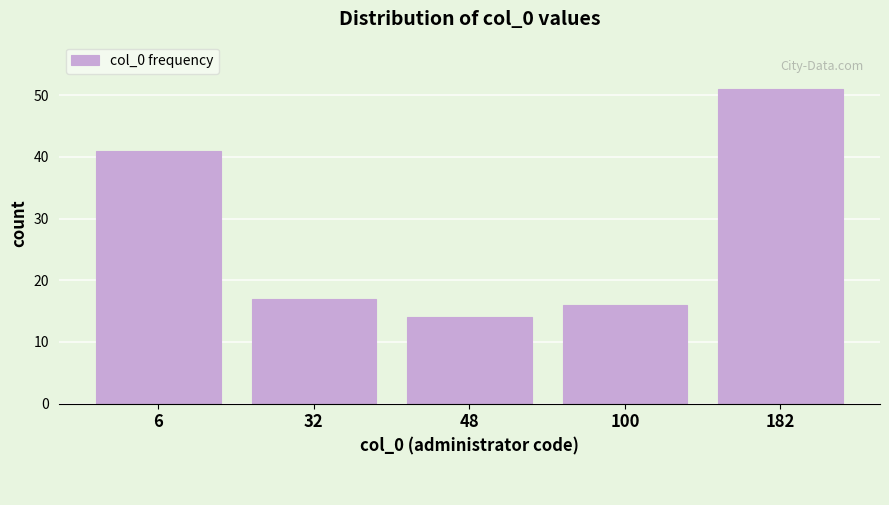

Reading left to right, transcribe all the data shown in this chart.

6=41	32=17	48=14	100=16	182=51